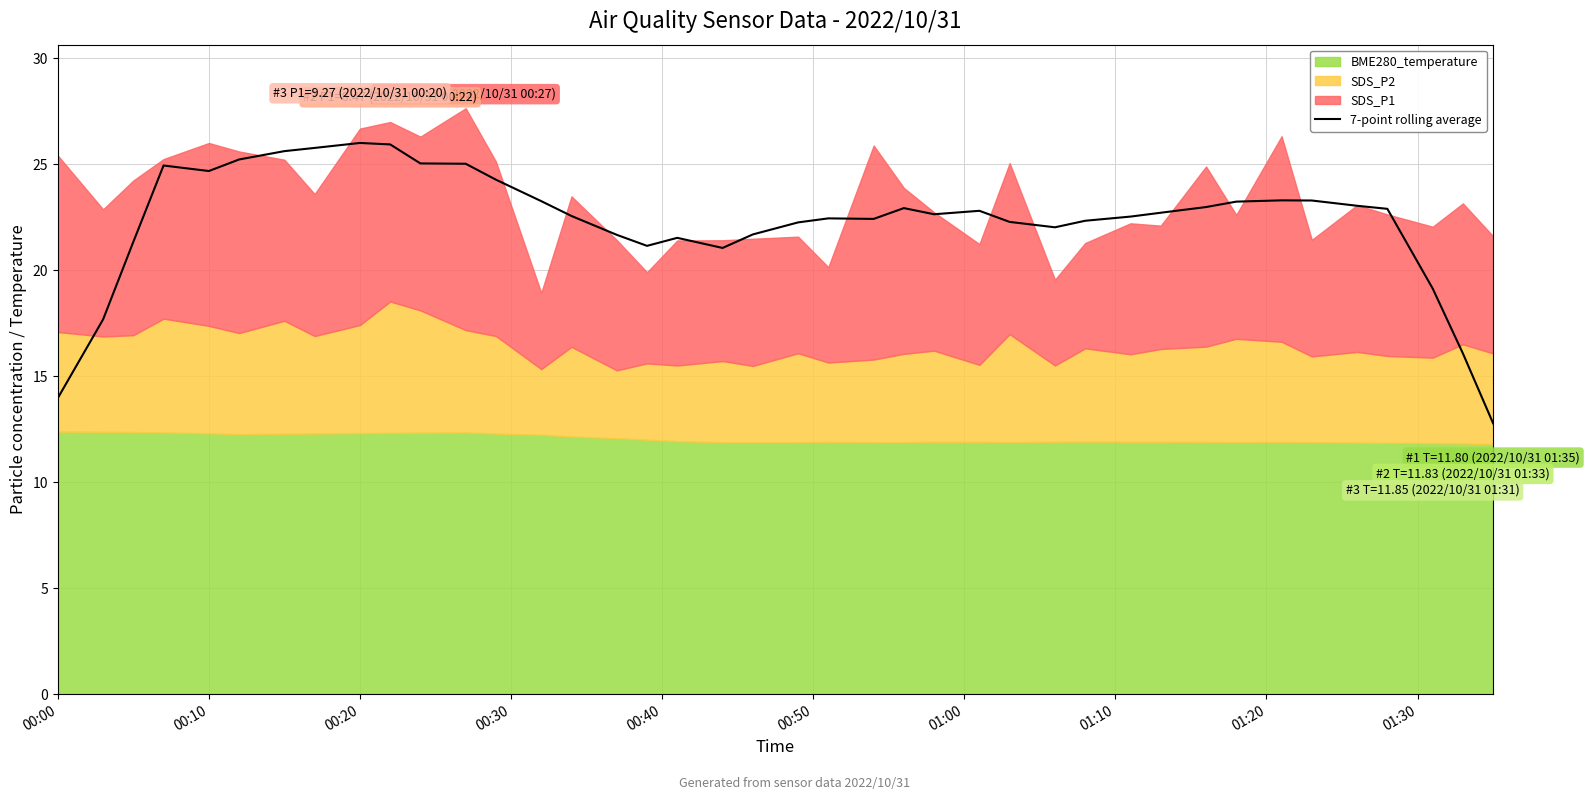

Count the number of values greater than 22.

29